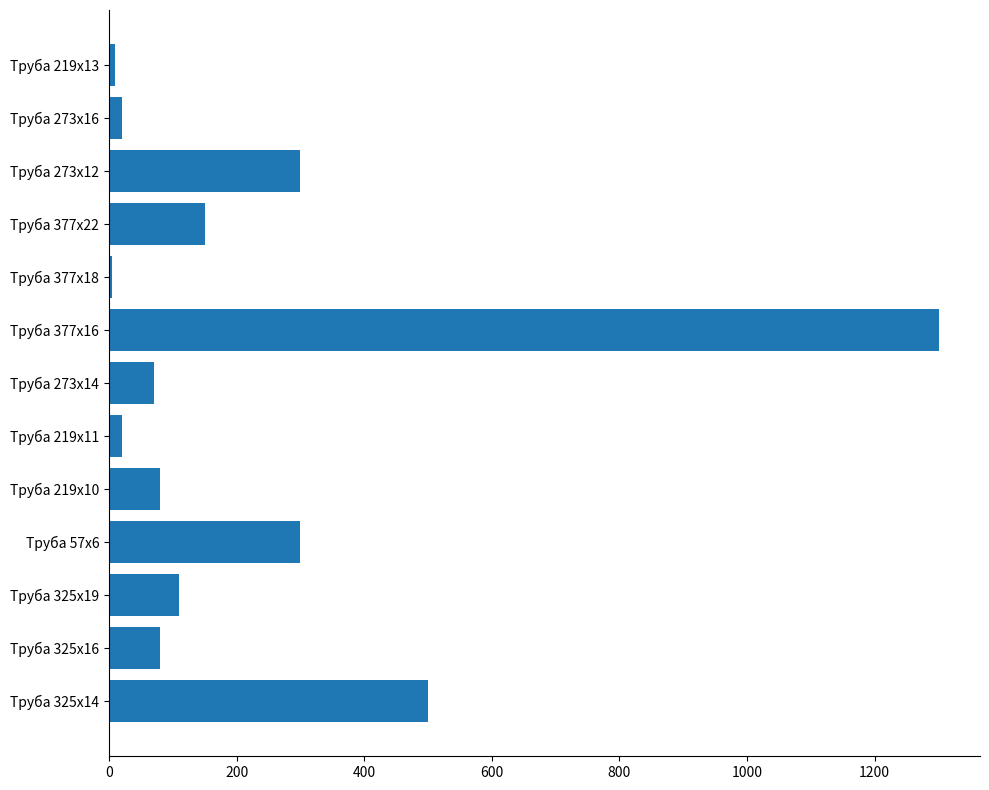

Between Труба 325х19 and Труба 273х12, which is larger?

Труба 273х12